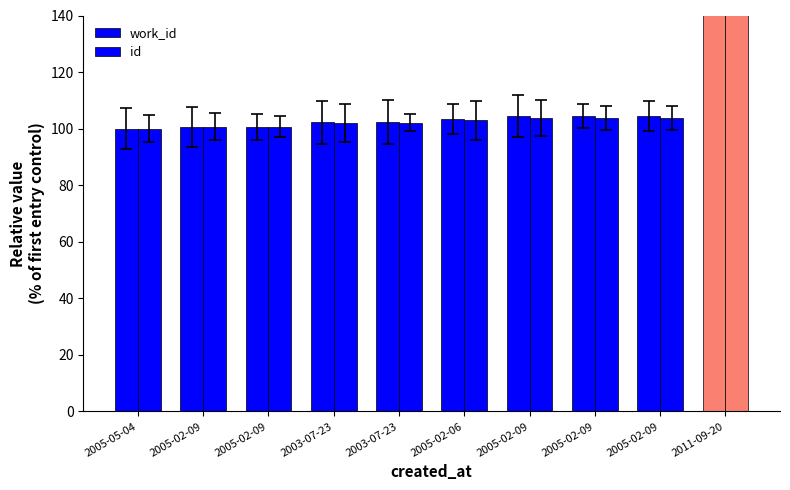

At how many categories does at least one series exceed 199?

1